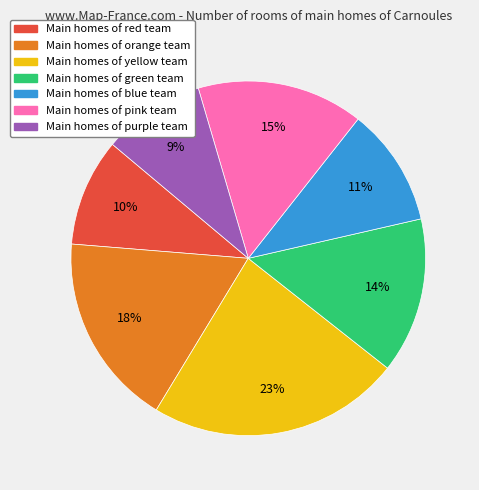

Combined, do Main homes of purple team and Main homes of orange team account for over 50%?

No